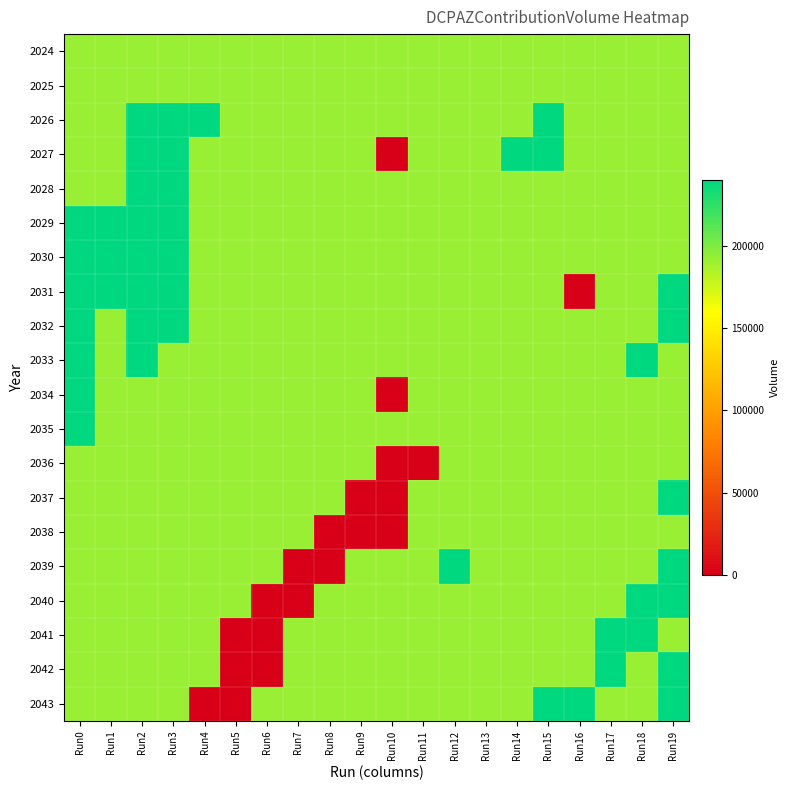

At how many categories does at least one series exceed 154275?

20